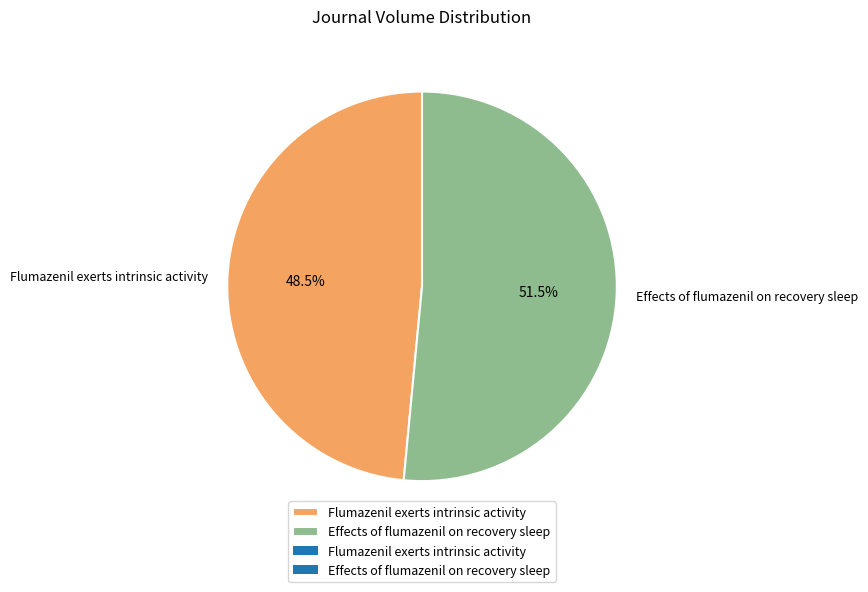

Approximately how many times larger is the value at Effects of flumazenil on recovery sleep compared to Flumazenil exerts intrinsic activity?

1.1